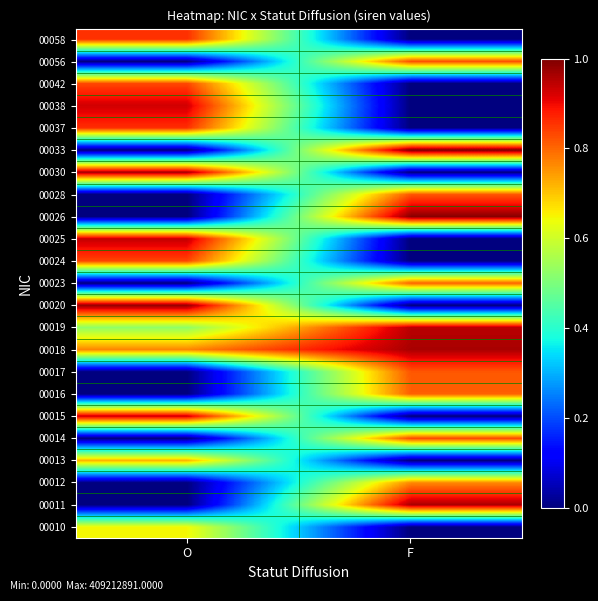

Reading right to left, list all the values displayed in this chart.

00010: F=0.0	O=0.6
00011: F=1.0	O=0.0
00012: F=0.8	O=0.0
00013: F=0.0	O=0.7
00014: F=0.8	O=0.0
00015: F=0.0	O=0.9
00016: F=0.8	O=0.0
00017: F=0.8	O=0.0
00018: F=1.0	O=0.8
00019: F=0.9	O=0.5
00020: F=0.0	O=1.0
00023: F=0.8	O=0.0
00024: F=0.0	O=0.8
00025: F=0.0	O=0.9
00026: F=1.0	O=0.0
00028: F=0.8	O=0.0
00030: F=0.0	O=1.0
00033: F=1.0	O=0.0
00037: F=0.0	O=0.9
00038: F=0.0	O=0.9
00042: F=0.0	O=0.8
00056: F=0.8	O=0.0
00058: F=0.0	O=0.9